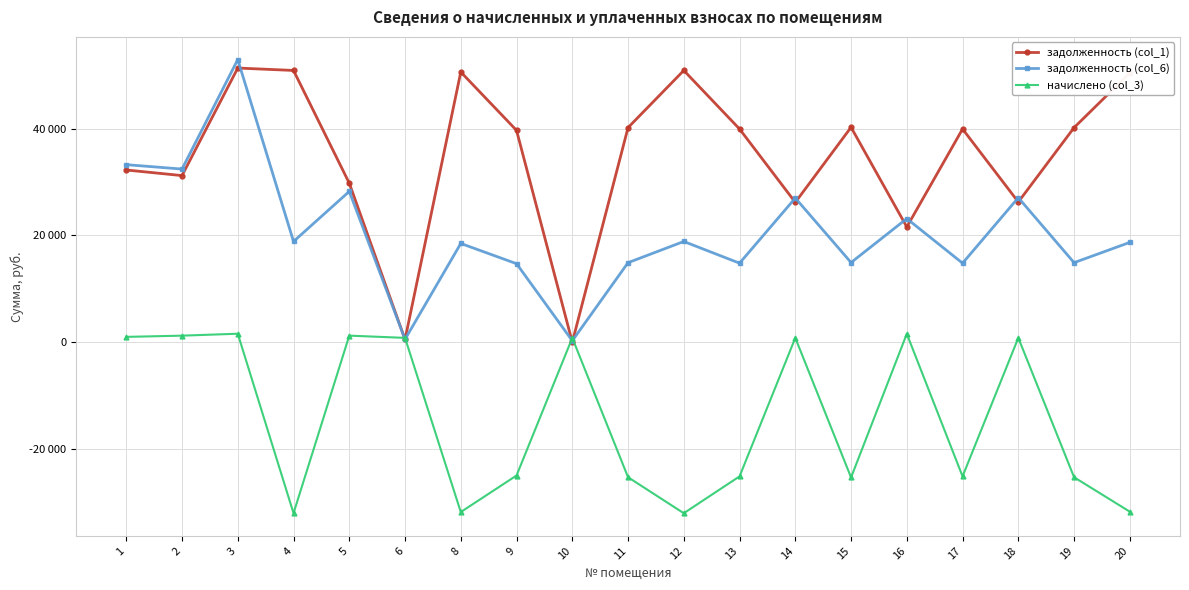

Is it true that начислено (col_3) equals 810.8 at 18?

True